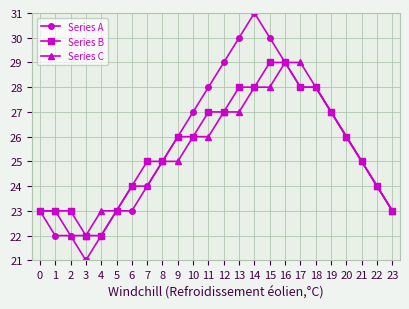

Which series has the widest spread of values?

Series A